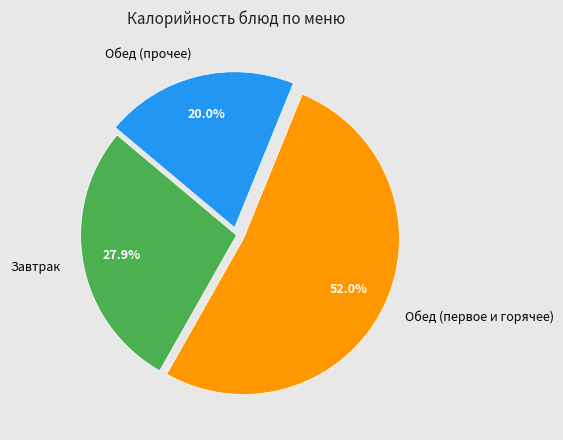

Which slice is the largest?

Обед (первое и горячее)